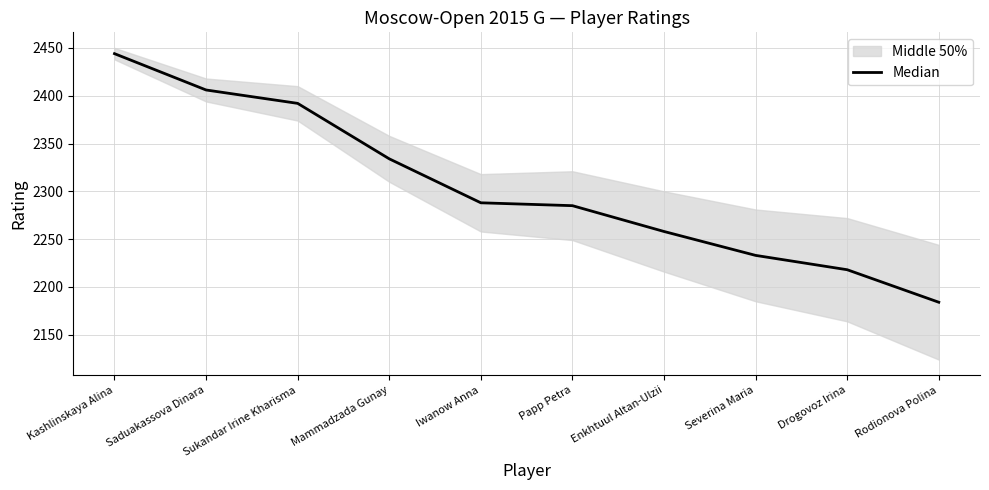

List the labels in order of value, largest first.

Kashlinskaya Alina, Saduakassova Dinara, Sukandar Irine Kharisma, Mammadzada Gunay, Iwanow Anna, Papp Petra, Enkhtuul Altan-Ulzii, Severina Maria, Drogovoz Irina, Rodionova Polina